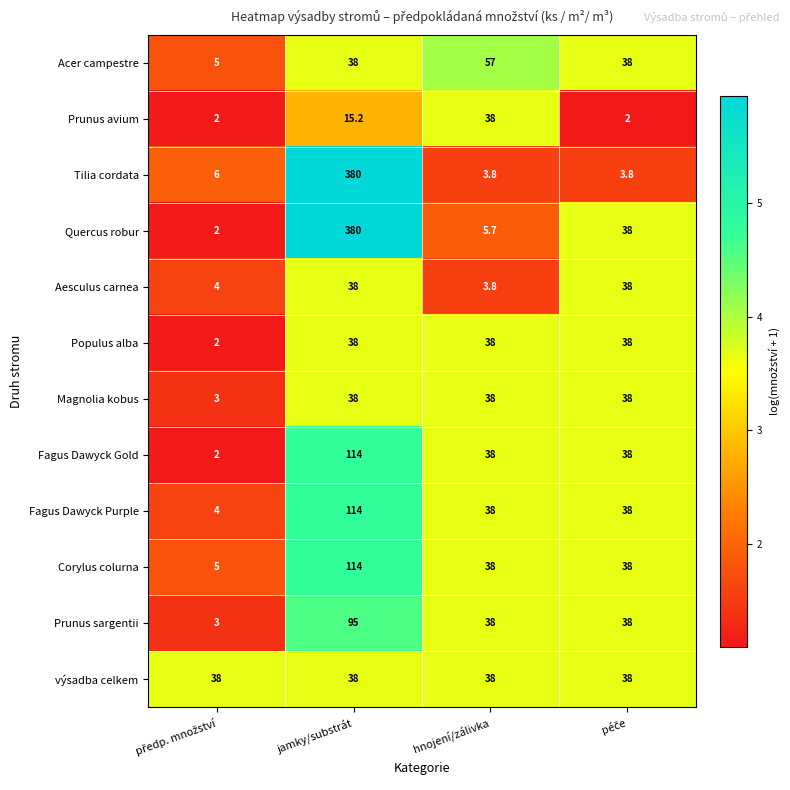

Where does the Fagus Dawyck Purple series first go above 38?

jamky/substrát